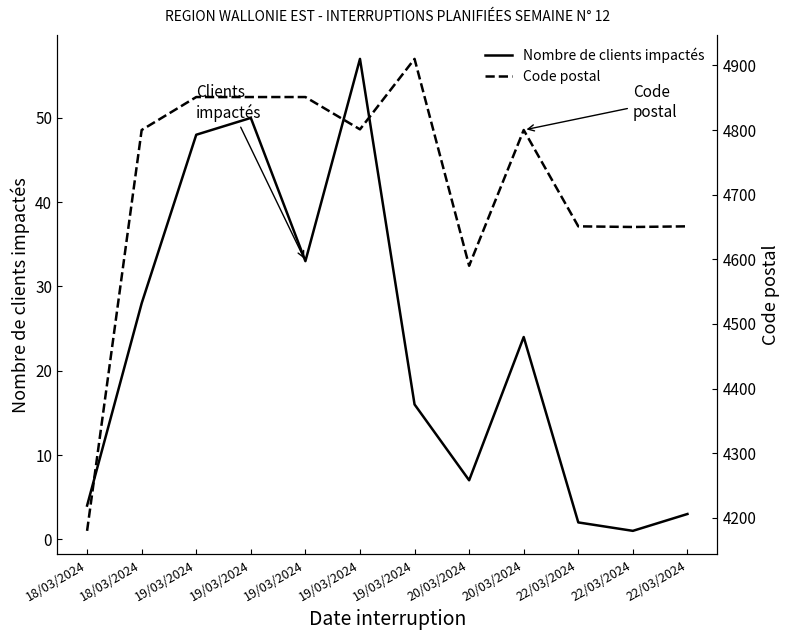

Which category has the highest value across all series?

19/03/2024